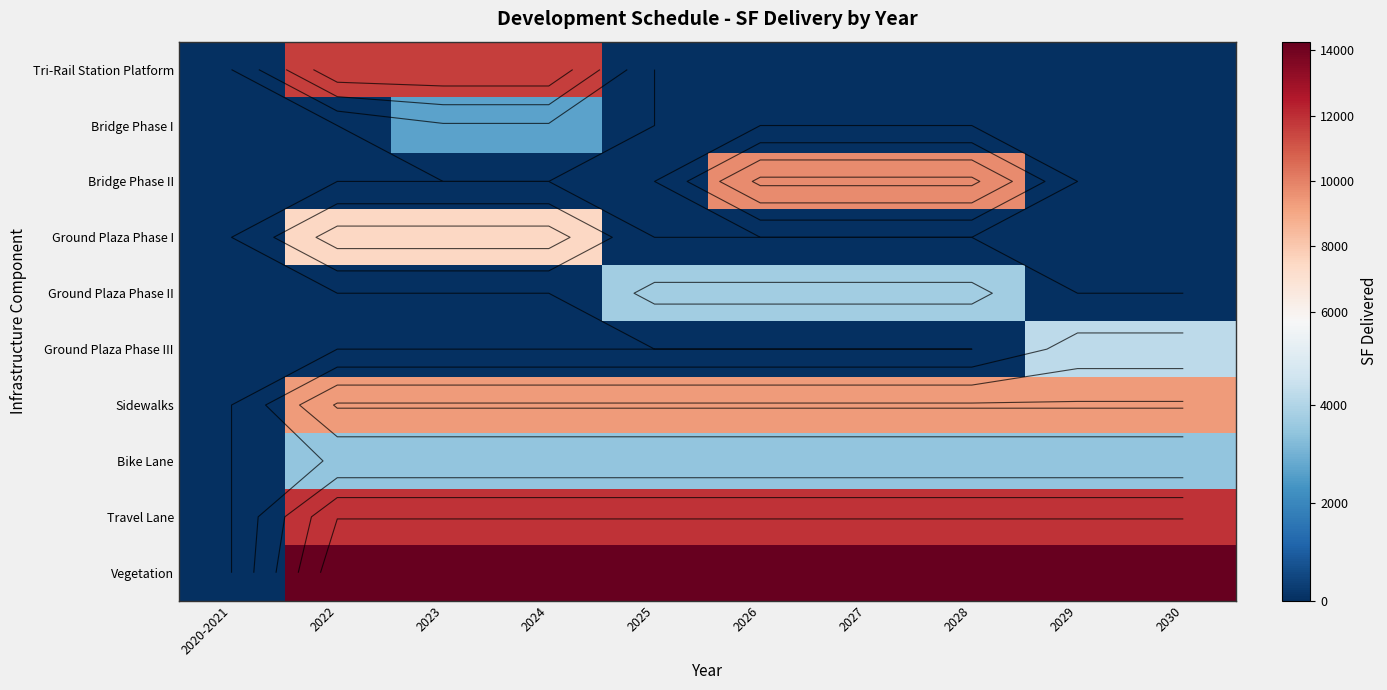

How many distinct data groups are displayed?

10